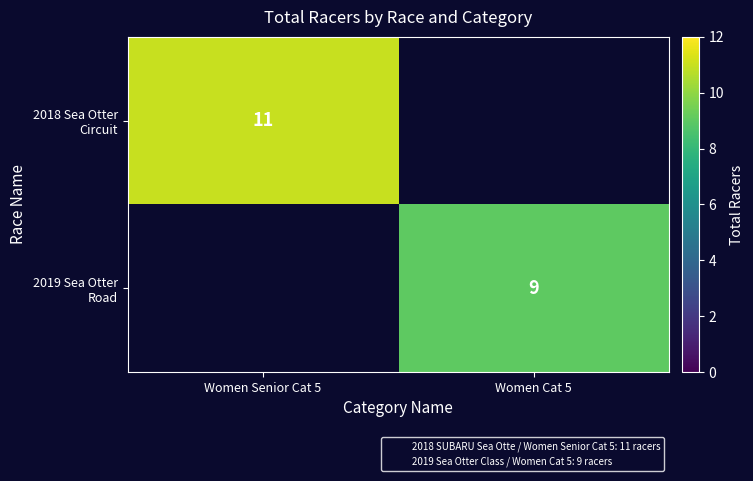

What is the minimum value shown in the chart?

9.0